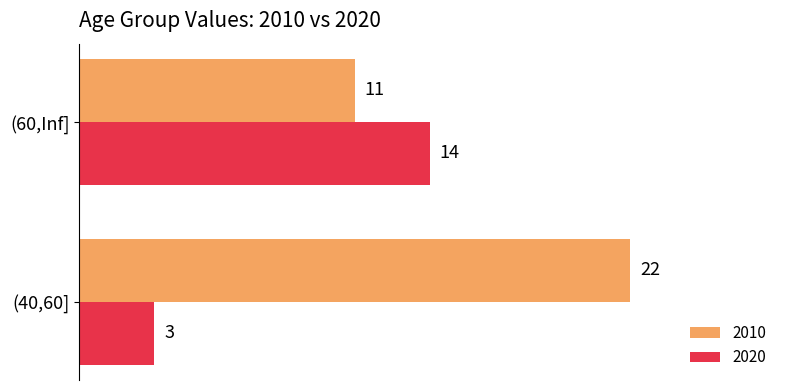

What value does the 2010 series have at (60,Inf]?

11